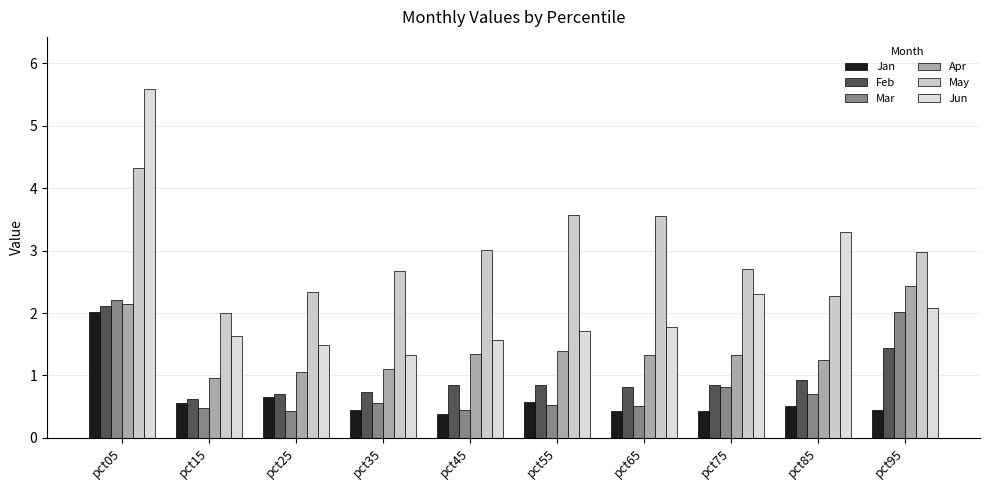

At which category is the sum across all series the highest?

pct05